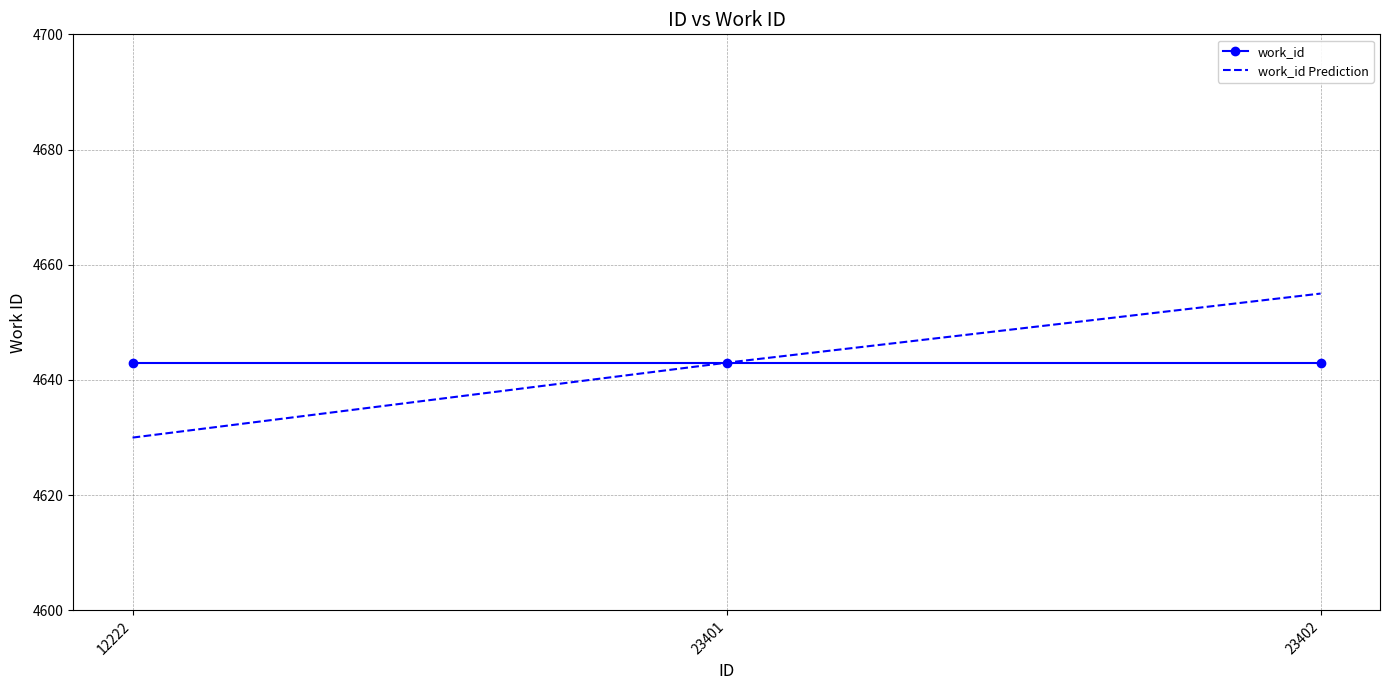

Reading right to left, list all the values displayed in this chart.

work_id: 4643	4643	4643
work_id Prediction: 4655	4643	4630